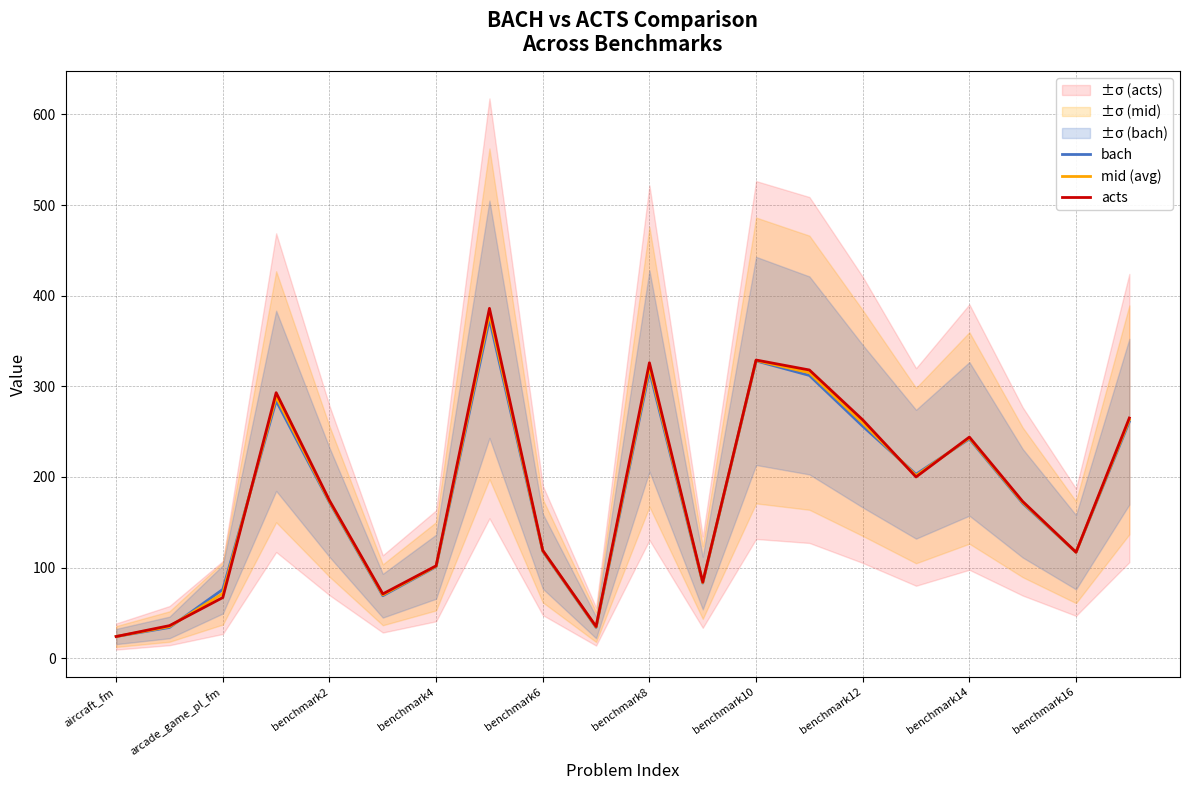

Reading right to left, what are all the values shown in this chart?

bach: 261.0	117.0	171.0	242.0	203.0	256.0	312.0	328.0	83.0	317.0	34.0	118.0	374.0	101.0	69.0	172.0	284.0	76.0	34.0	24.0
mid (avg): 263.0	117.0	172.0	243.0	201.5	259.5	315.0	328.5	83.5	321.5	34.5	118.5	380.0	101.5	70.0	173.0	288.5	71.5	35.0	24.0
acts: 265.0	117.0	173.0	244.0	200.0	263.0	318.0	329.0	84.0	326.0	35.0	119.0	386.0	102.0	71.0	174.0	293.0	67.0	36.0	24.0